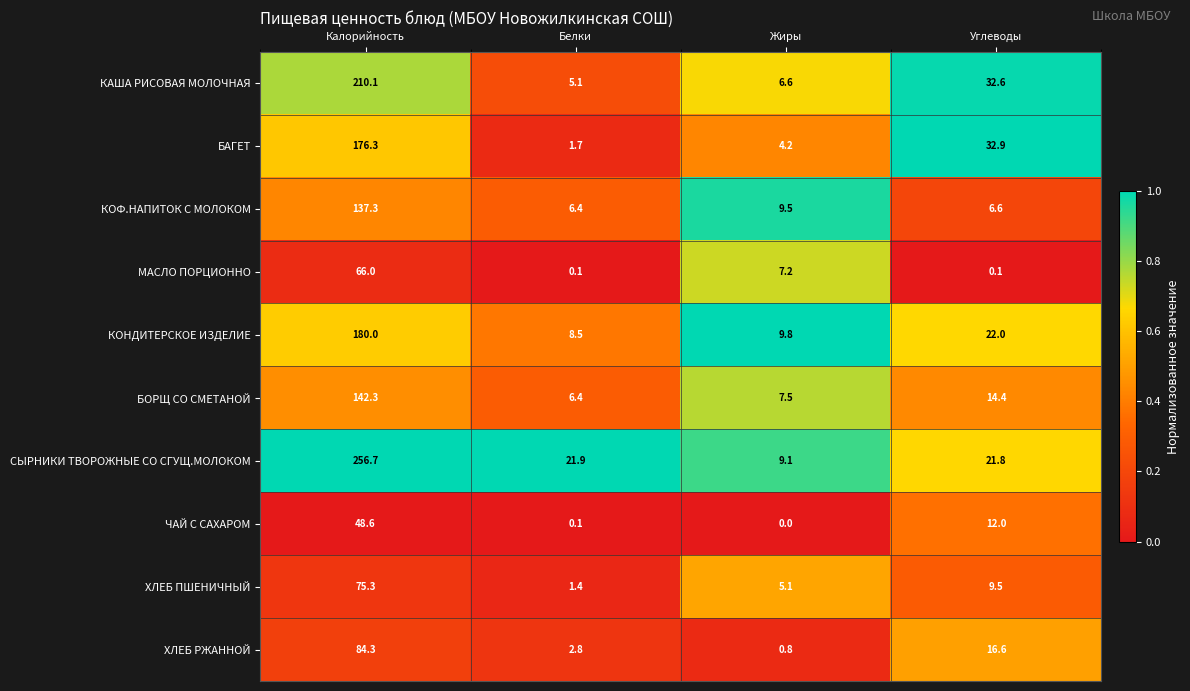

What is the spread (max minus min) of values at Калорийность?

208.1